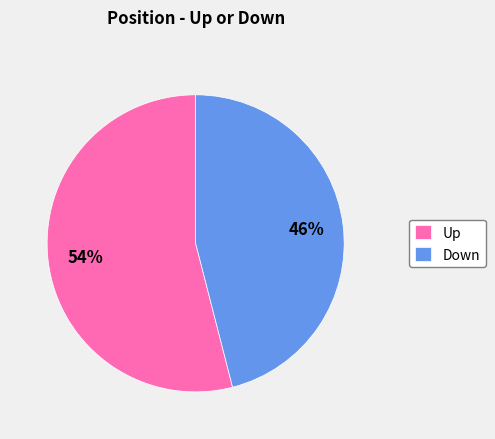

Is the sum of Up and Down greater than half?

Yes